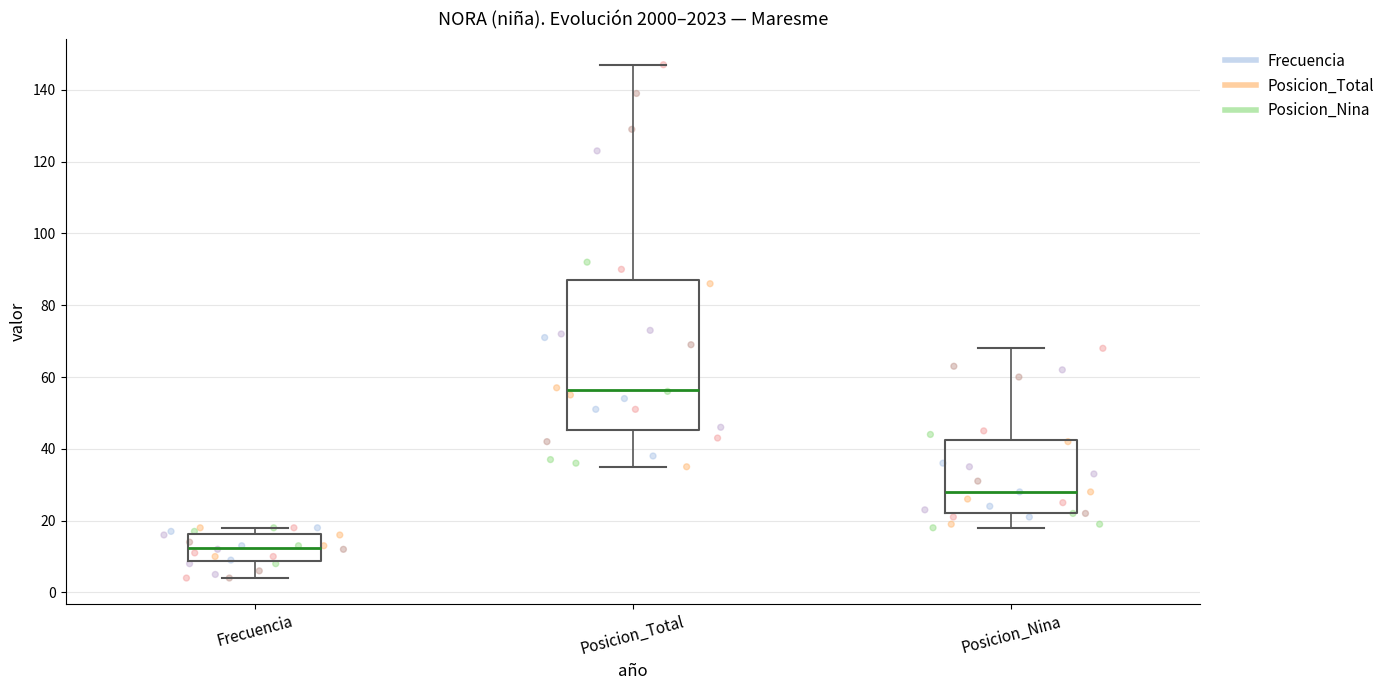

Where does the upper whisker of the box for Posicion_Nina end on the y-axis? The values are not printed on the chart, so give them approximately, as read against the axis.

68